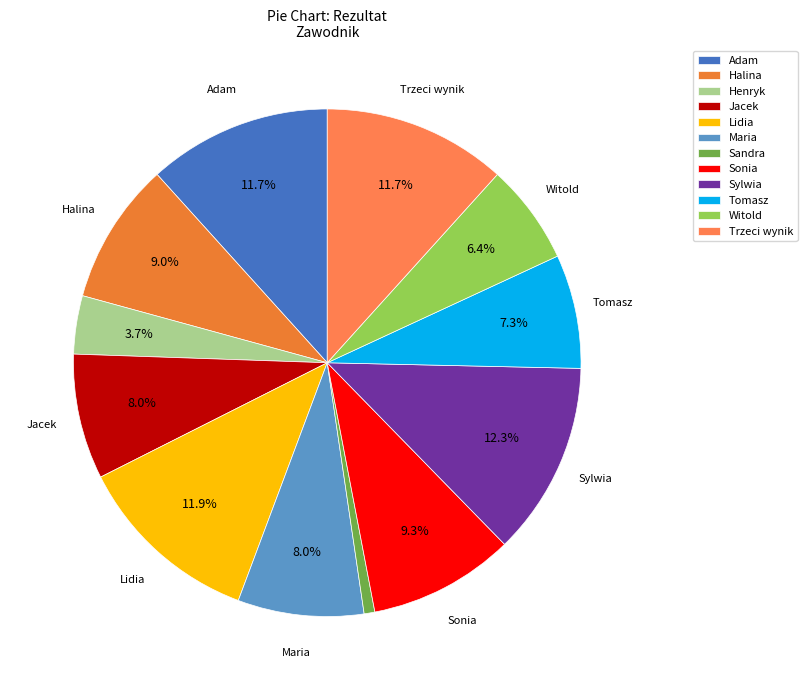

Is the sum of Sandra and Halina greater than half?

No